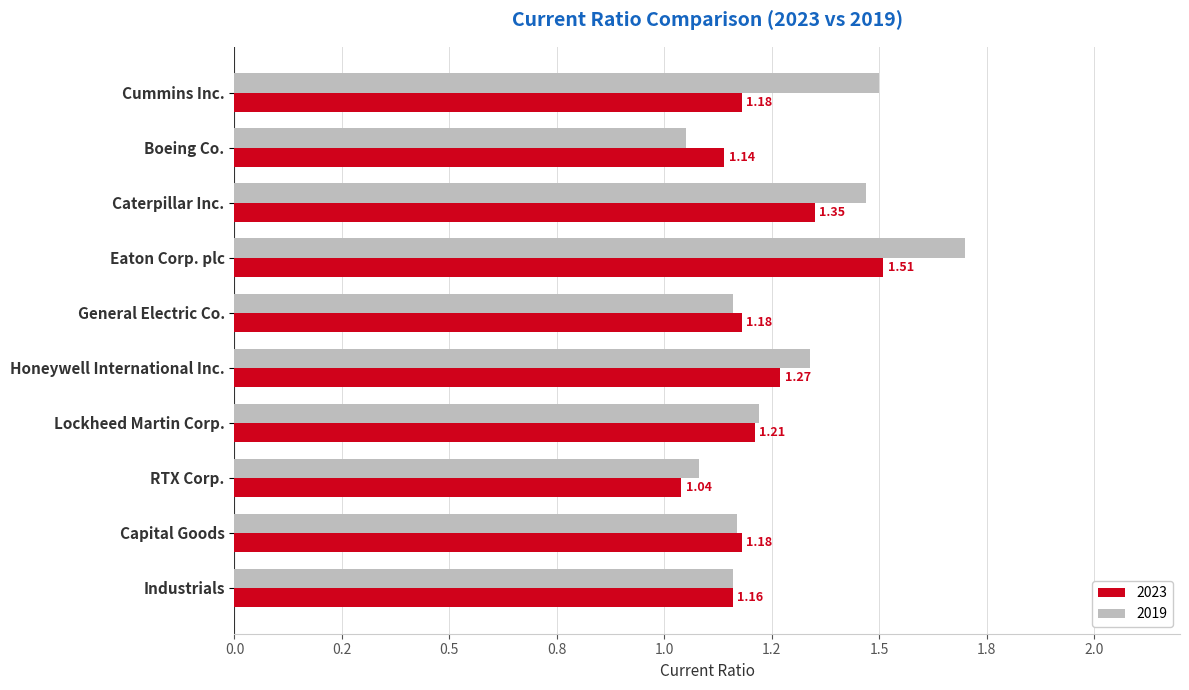

List the series in order of their peak value, highest first.

2019, 2023